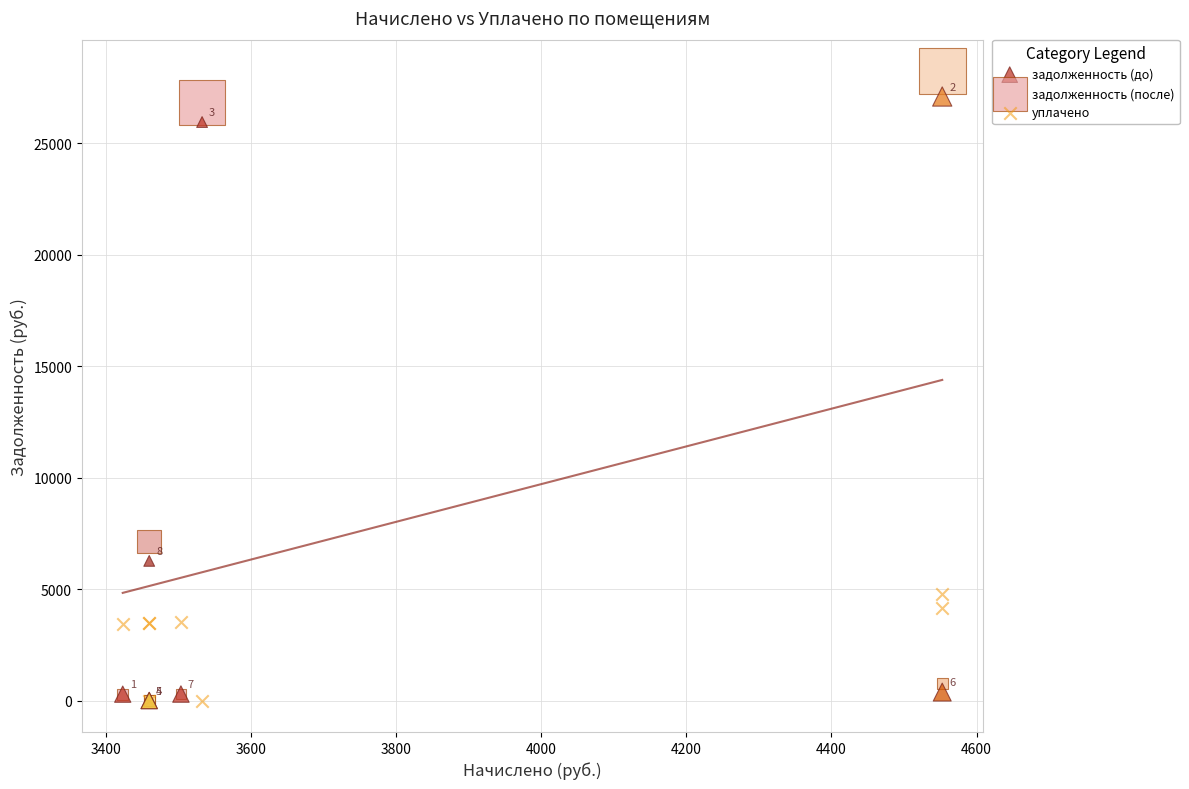

In the задолженность (после) series, what Y value is closest to 14119?

7130.1